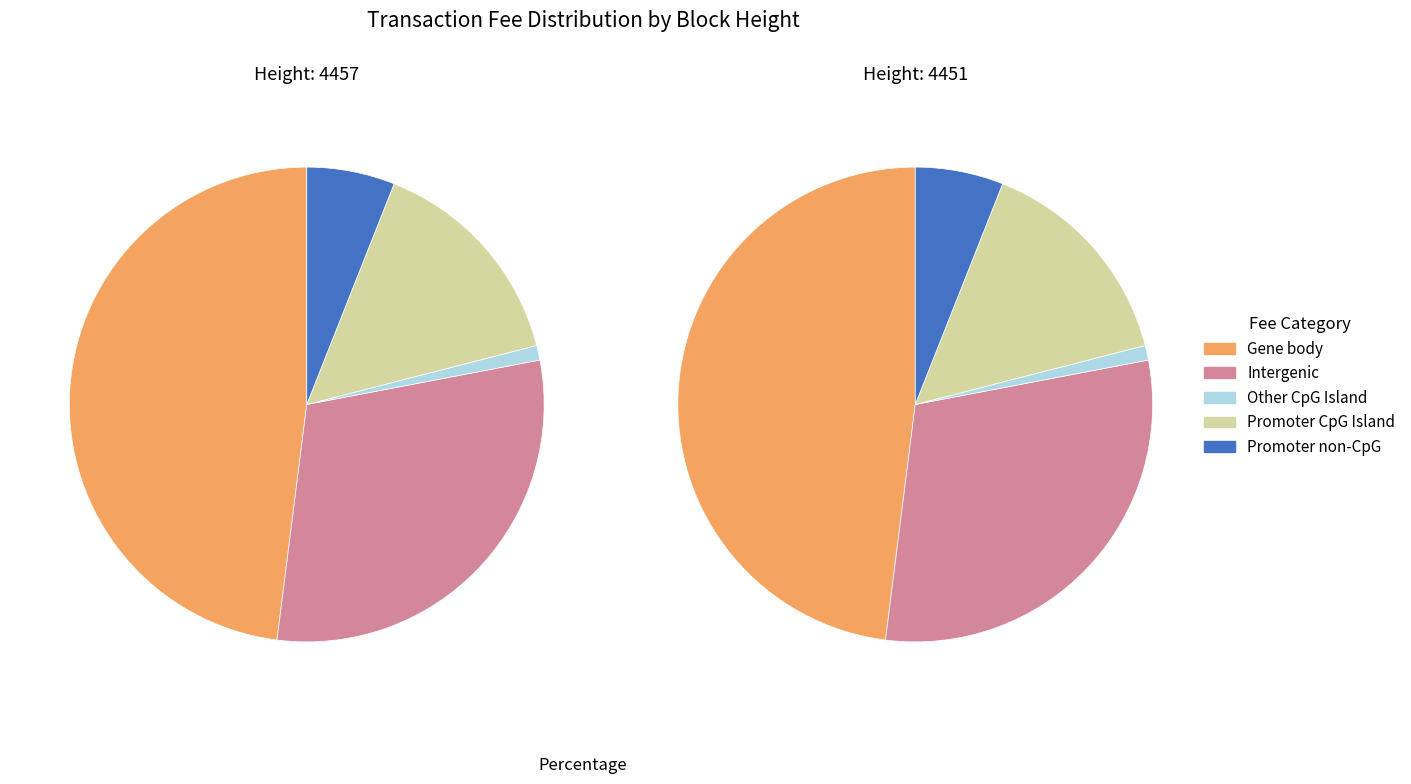

To the nearest percent, what is the difference between the 4451 and 4457 slice percentages?

57%